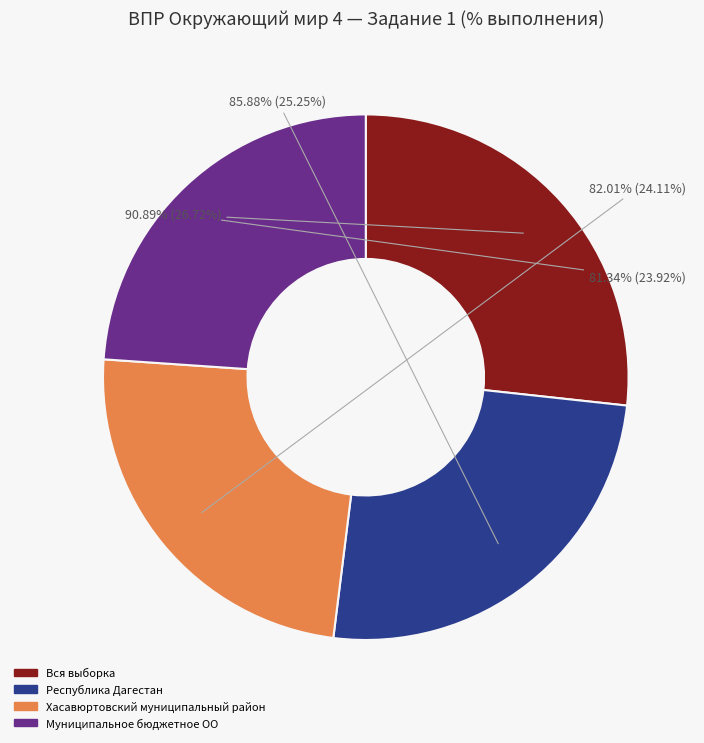

Between Хасавюртовский муниципальный район and Республика Дагестан, which is larger?

Республика Дагестан